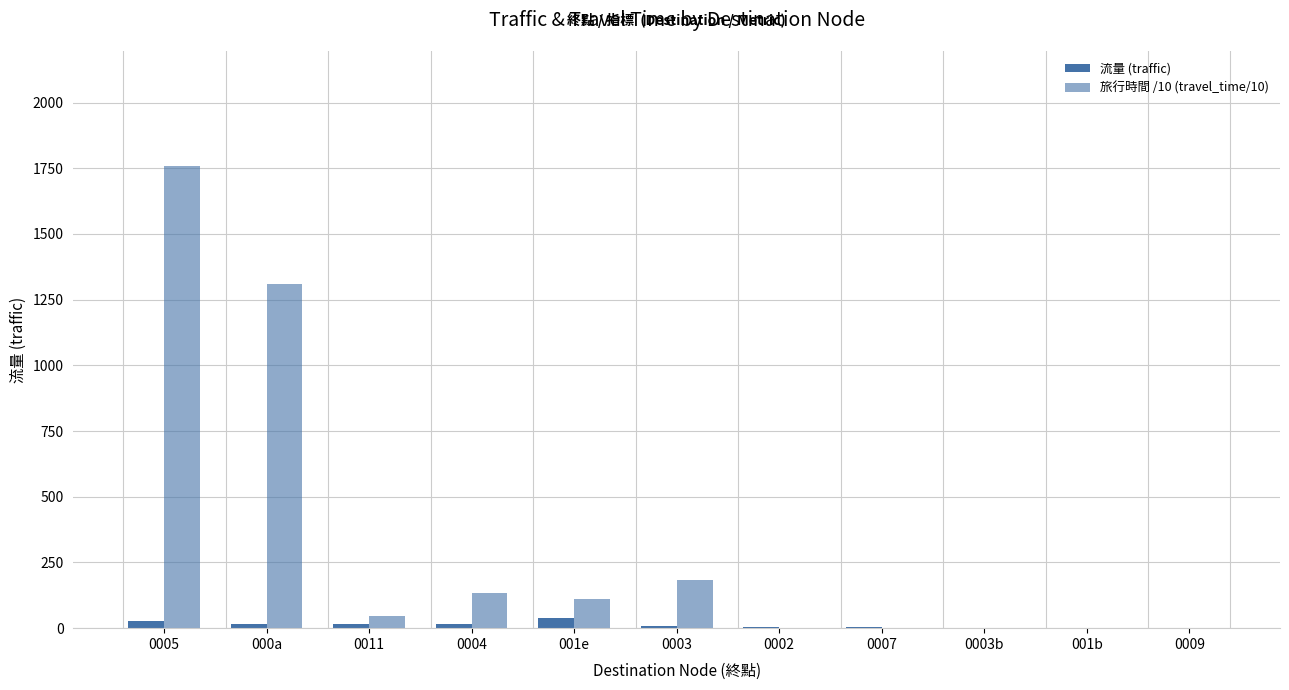

Are the bars horizontal?

No